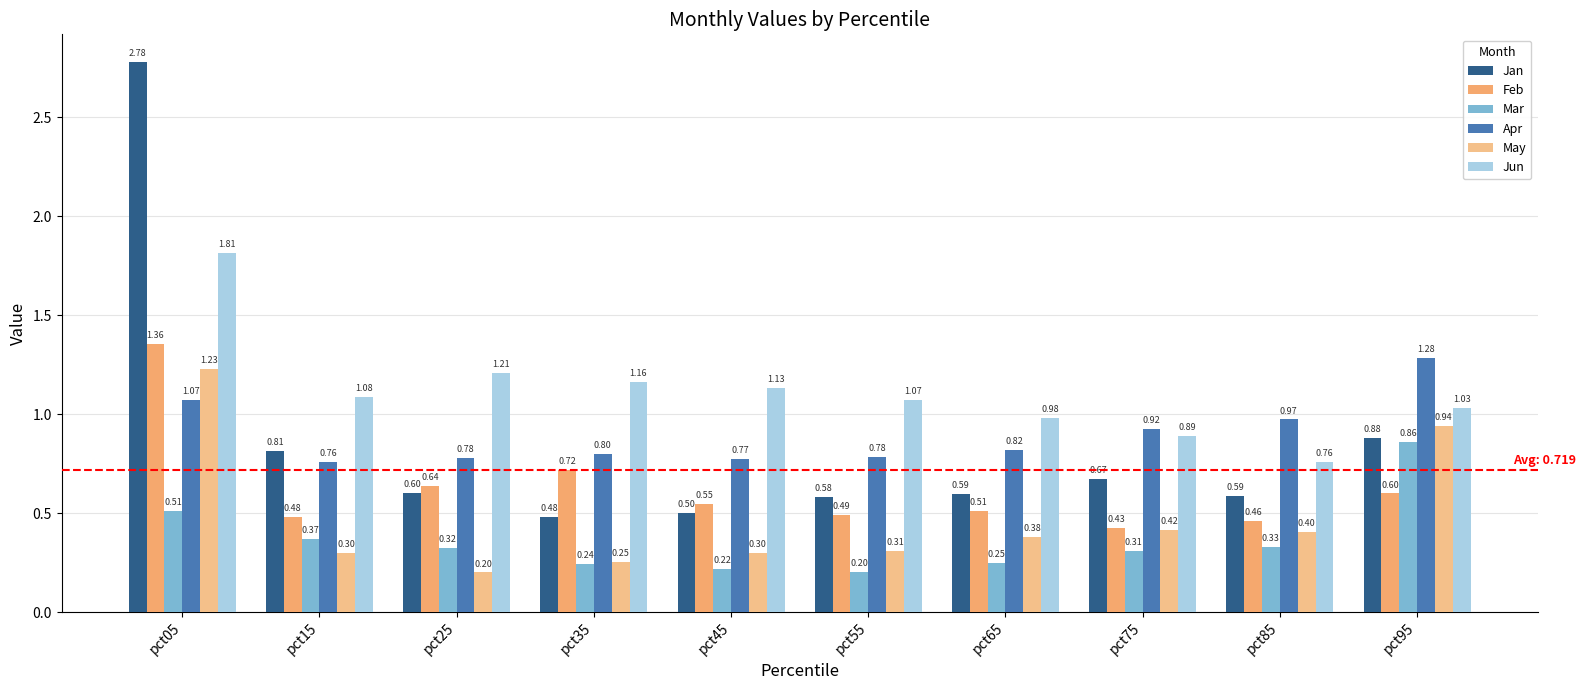

How many data points does each series have?

10